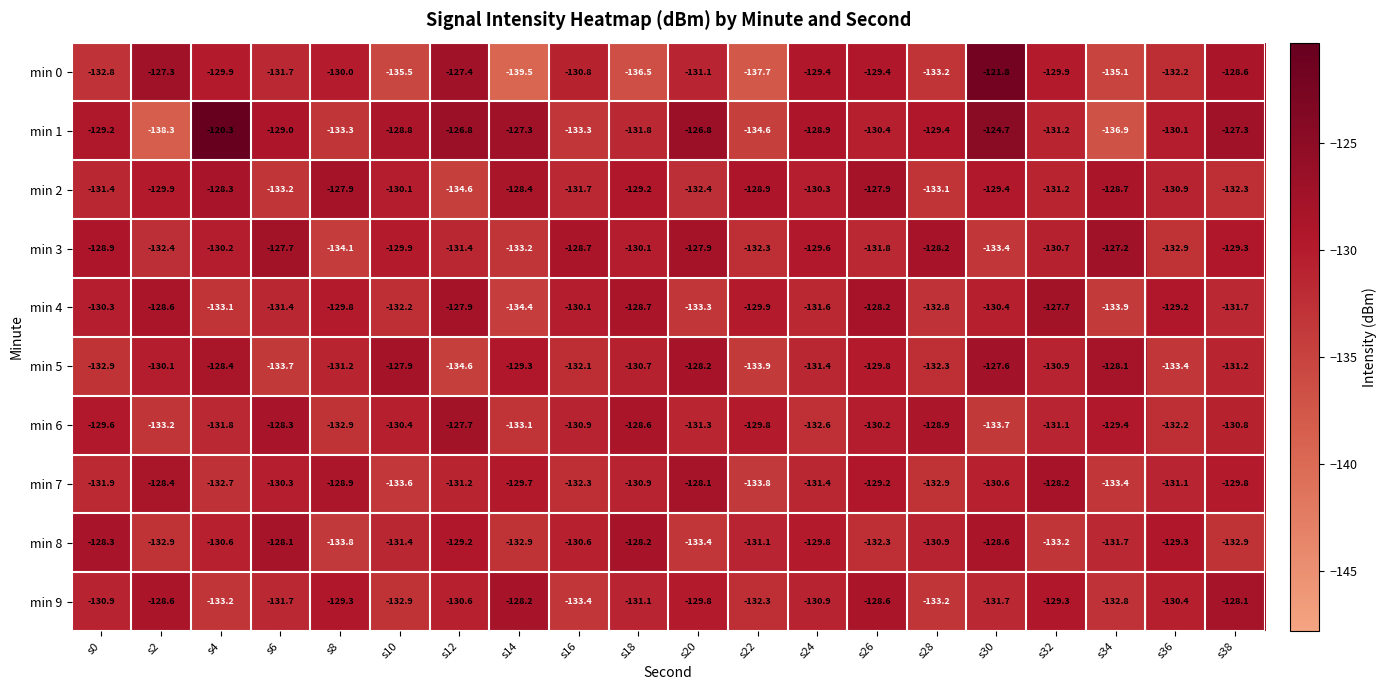

What is the difference between the second highest and second lowest values in the min 7 series?

5.4